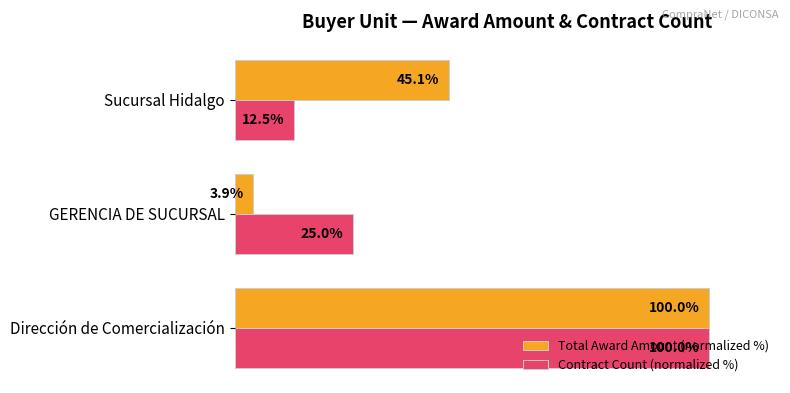

Which series has the largest range (max minus min)?

Total Award Amount (normalized %)